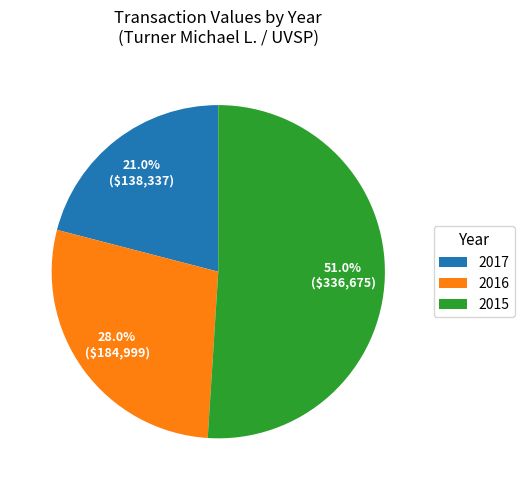

Which category accounts for the majority?

2015